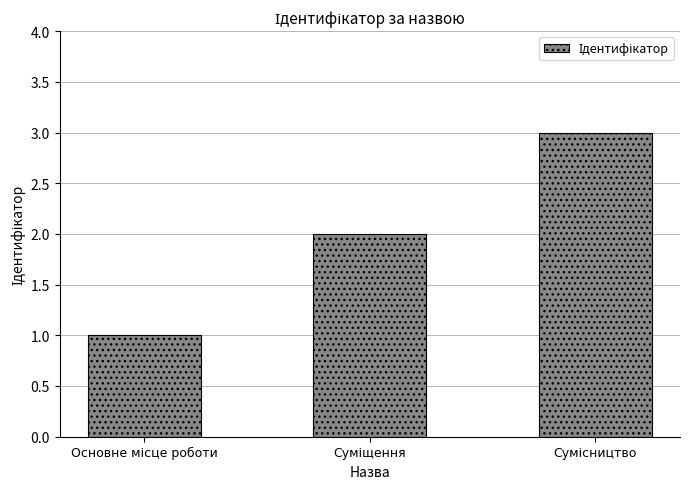

What is the greatest value displayed?

3